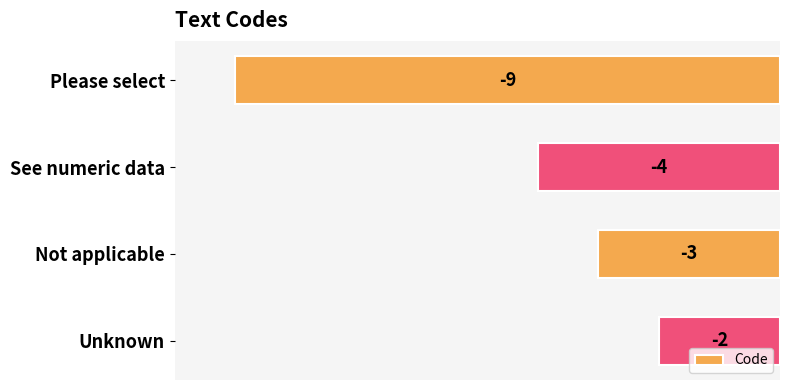

What is the change in value from Not applicable to Unknown?

+1